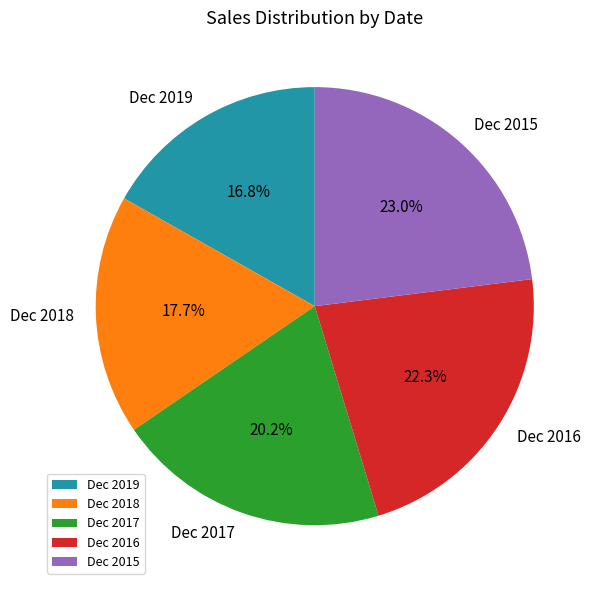

Is it true that Dec 2018 is 9% of the pie?

False